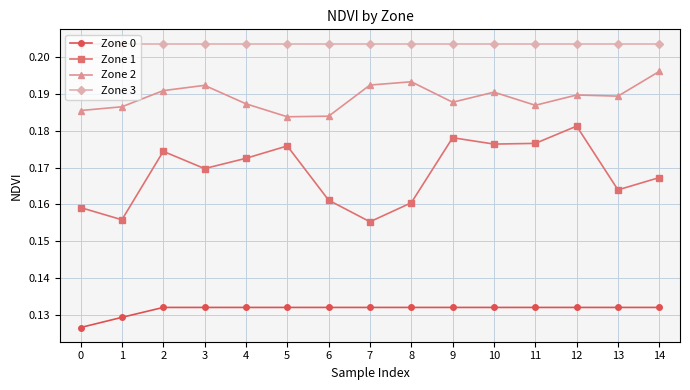

Rank the series by their maximum value, from highest to lowest.

Zone 3, Zone 2, Zone 1, Zone 0